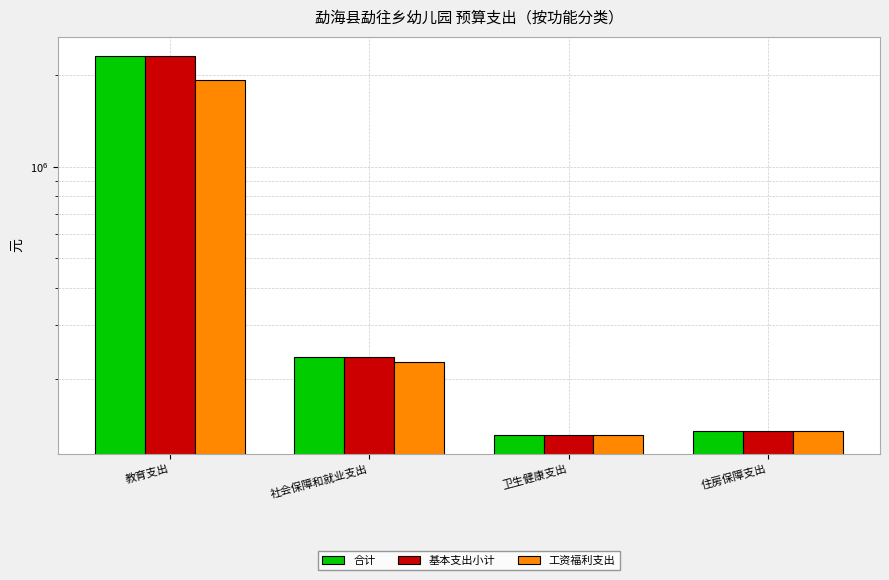

Between 社会保障和就业支出 and 住房保障支出, which is larger?

社会保障和就业支出